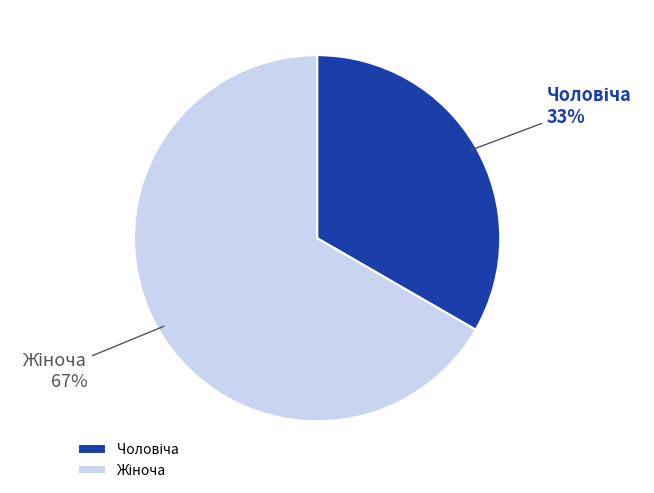

Is there any slice that represents more than half of the pie?

Yes